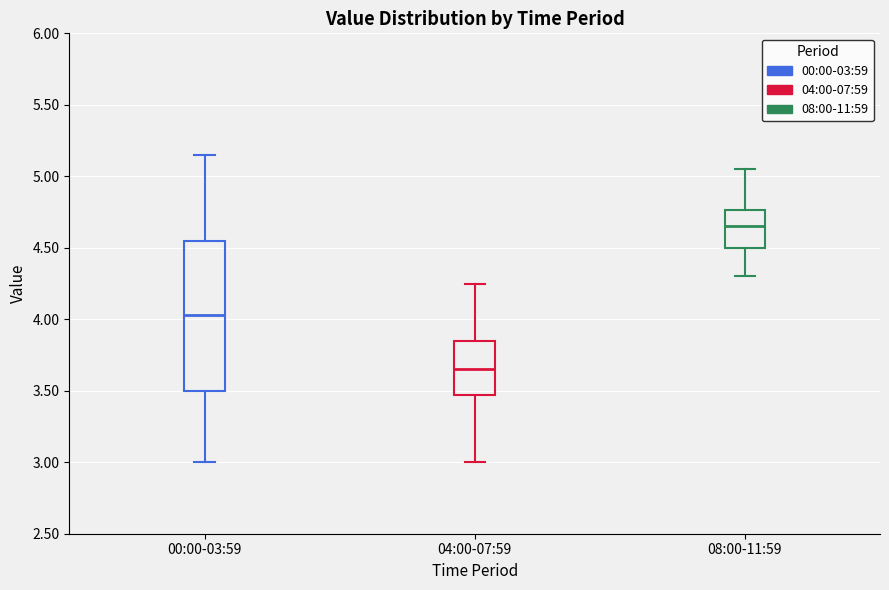

Which box has the highest median line?

08:00-11:59